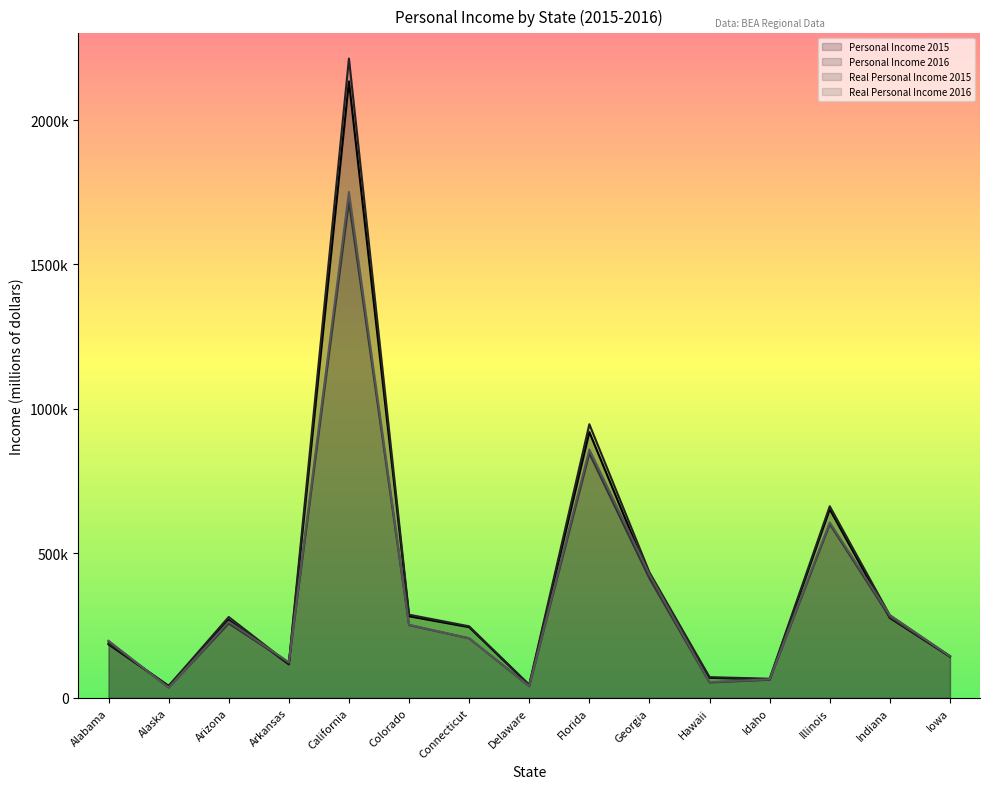

Which category has the lowest value across all series?

Alaska